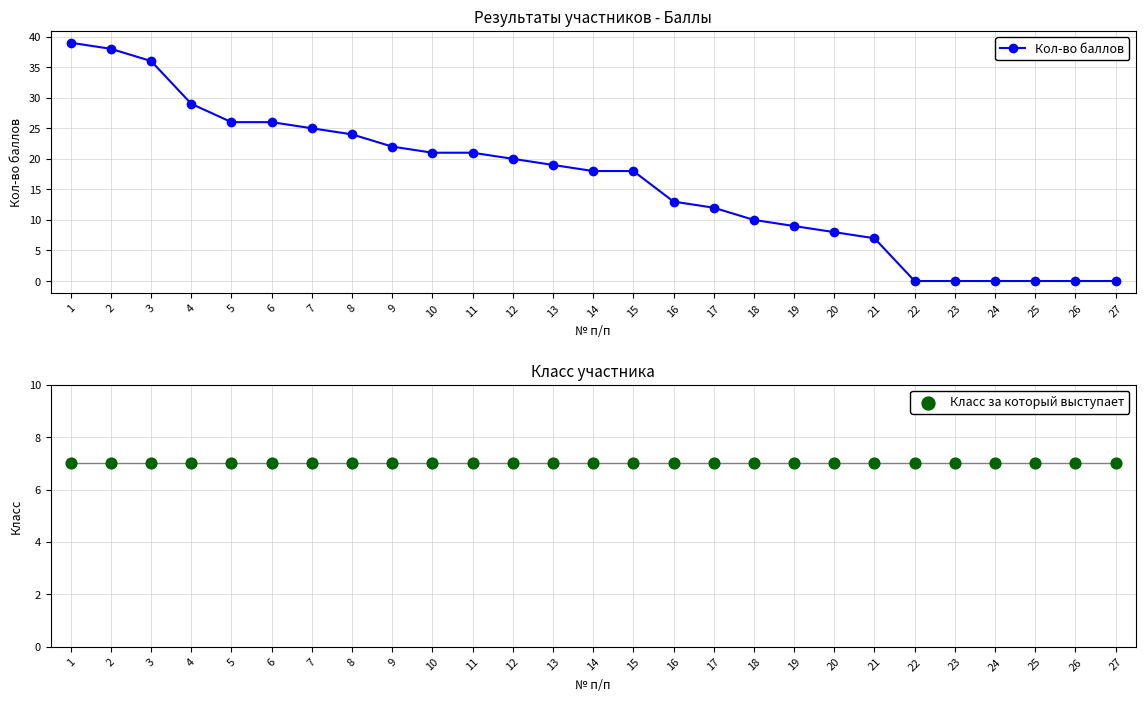

What is the total value across all series at 6?

33